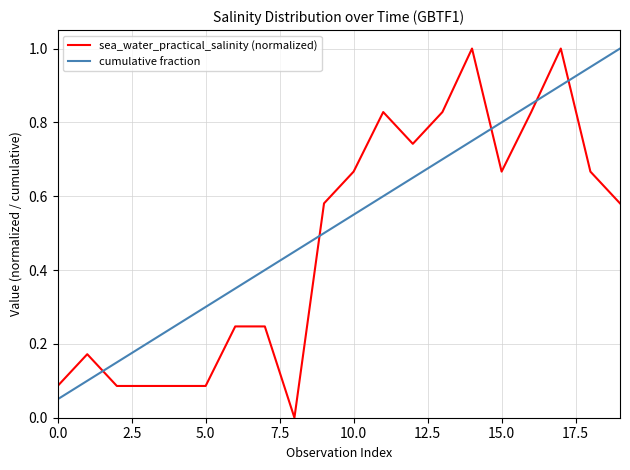

Which series has the largest range (max minus min)?

sea_water_practical_salinity (normalized)